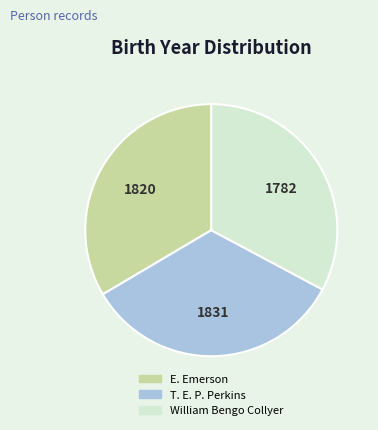

Does any single category account for the majority?

No